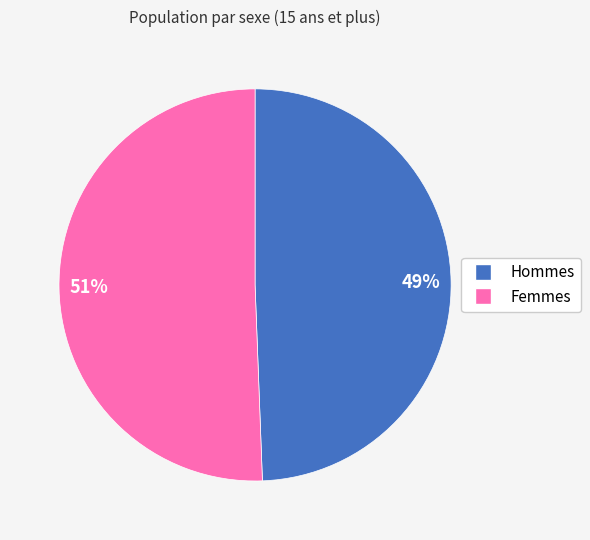

Which slice represents more than half of the pie?

Femmes